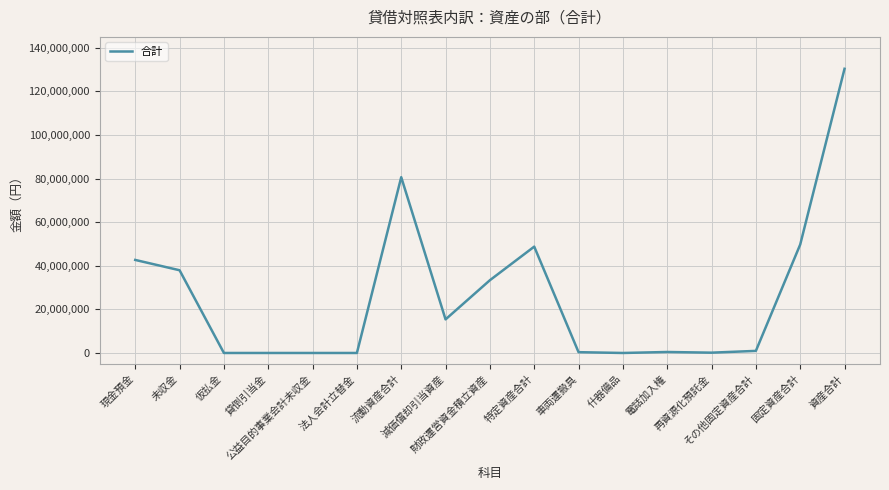

What is the maximum value shown in the chart?

130368524